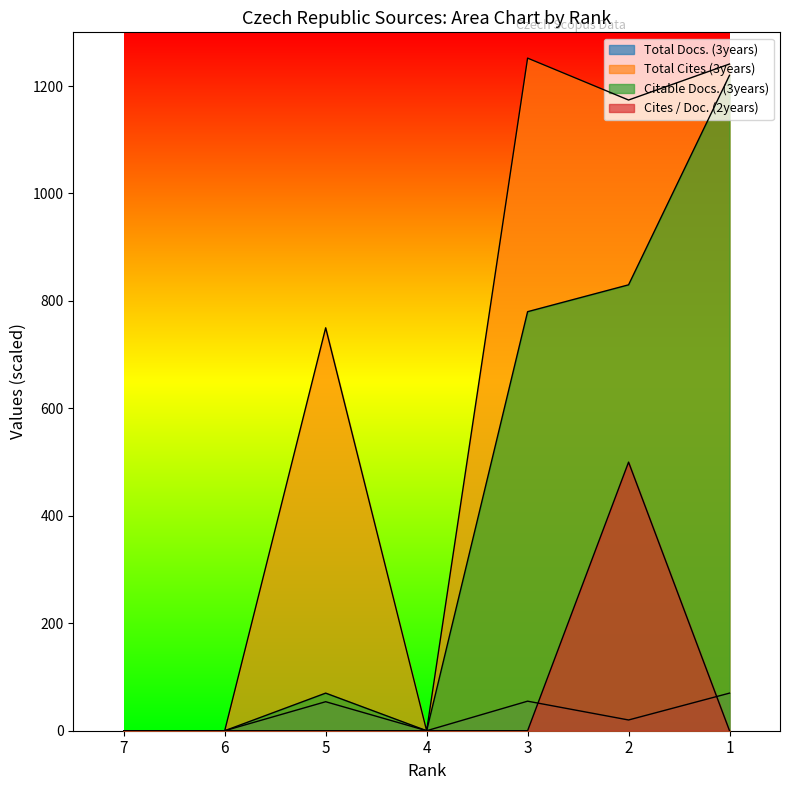

Is it true that Citable Docs. (3years) equals -650 at 7?

False